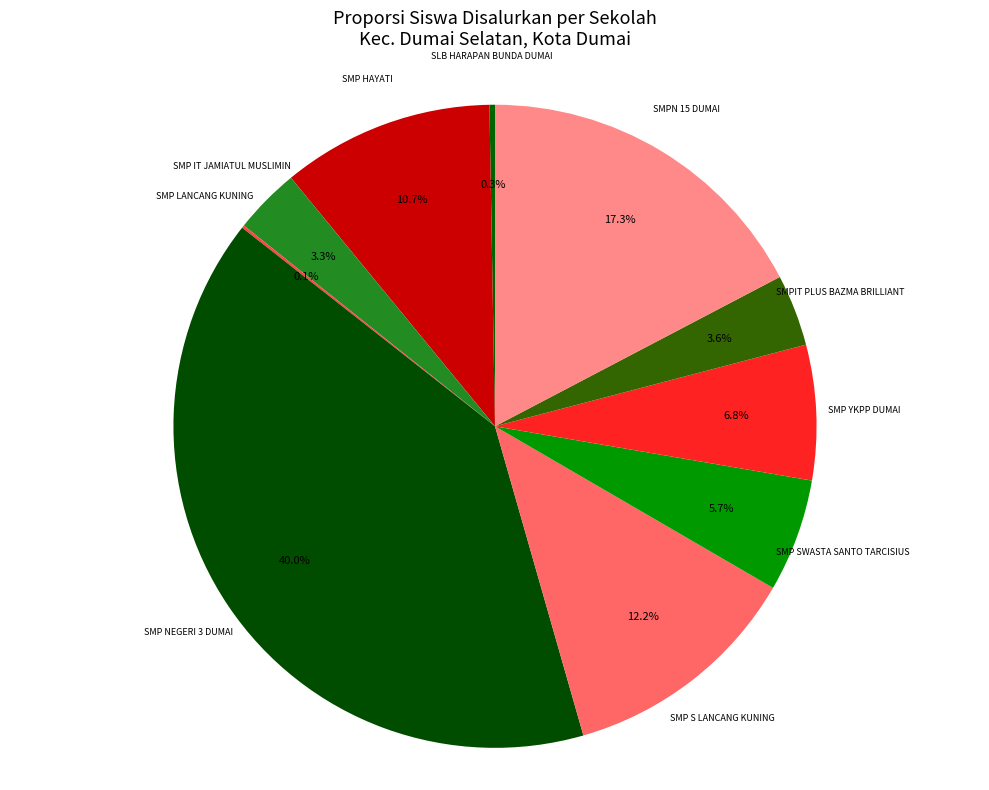

Is there any slice that represents more than half of the pie?

No